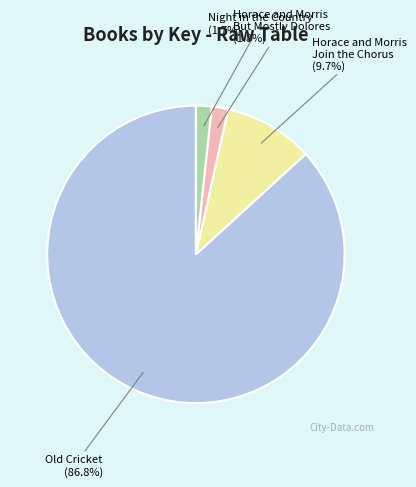

Is Old Cricket the majority of the pie?

Yes